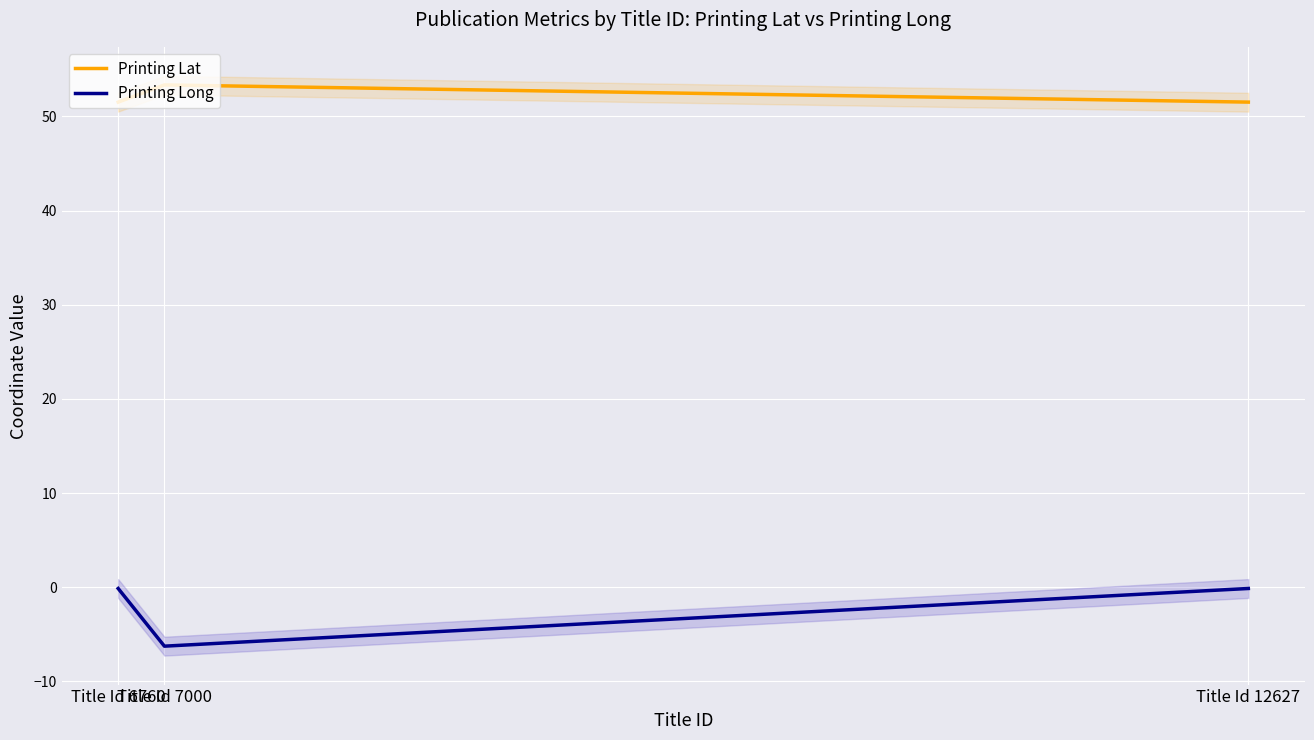

At which category is the sum across all series the highest?

Title Id 6760